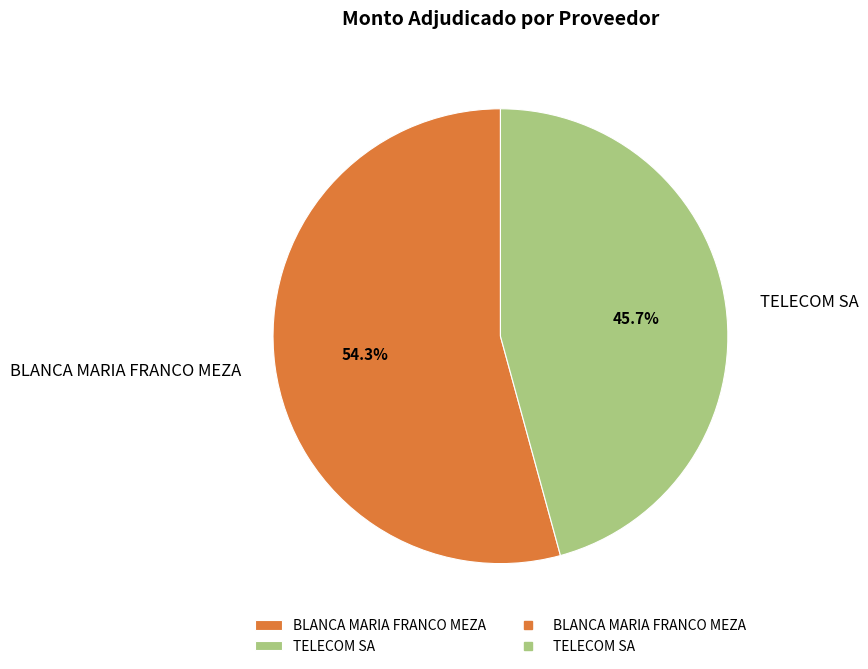

Approximately how many times larger is the value at BLANCA MARIA FRANCO MEZA compared to TELECOM SA?

1.2